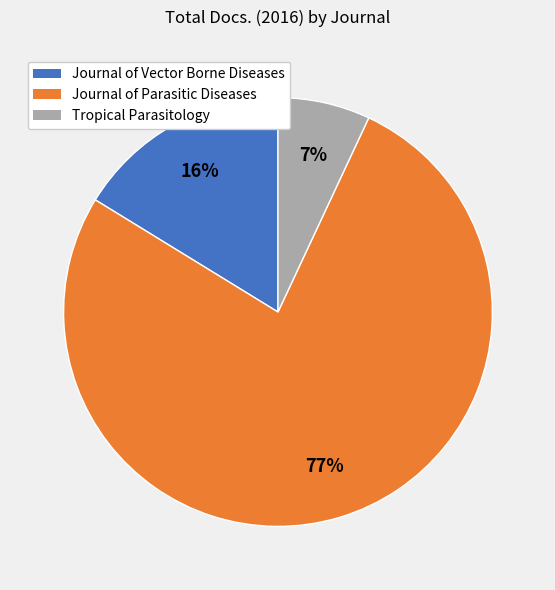

How many slices are in this pie chart?

3